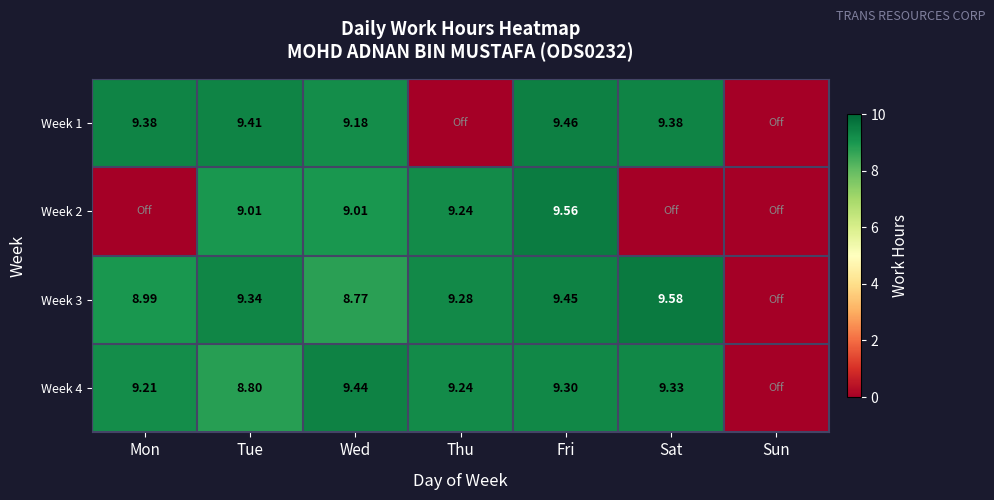

Is the value of Week 2 at Thu greater than the value of Week 1 at Fri?

No